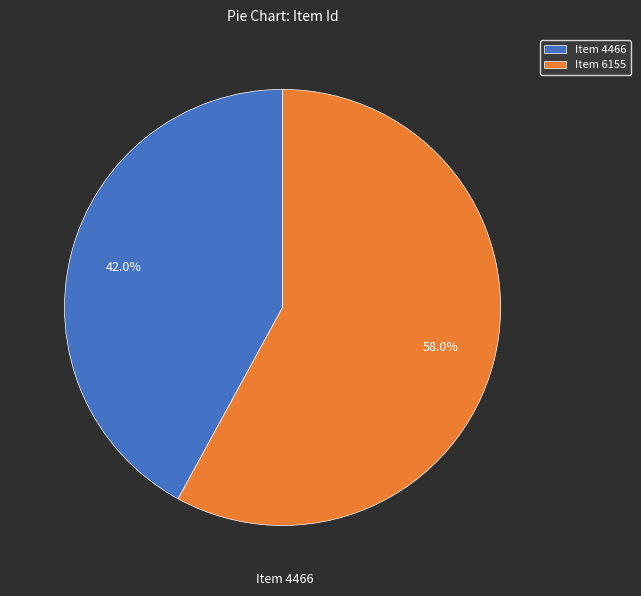

How many segments does this pie chart have?

2